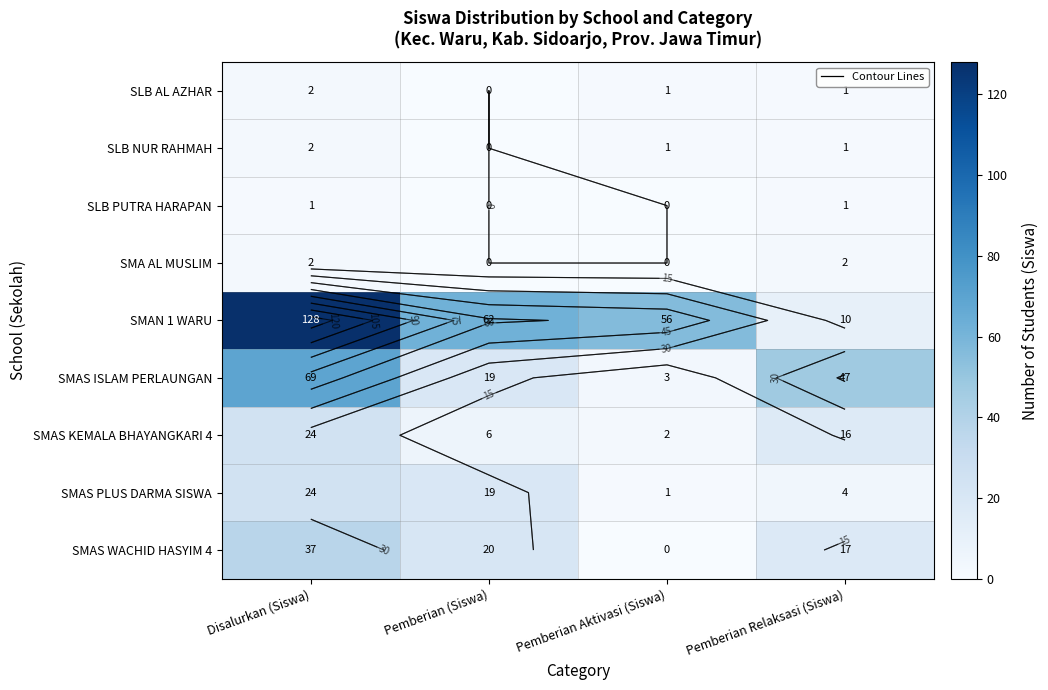

Read the SMA AL MUSLIM value at Pemberian Relaksasi (Siswa).

2